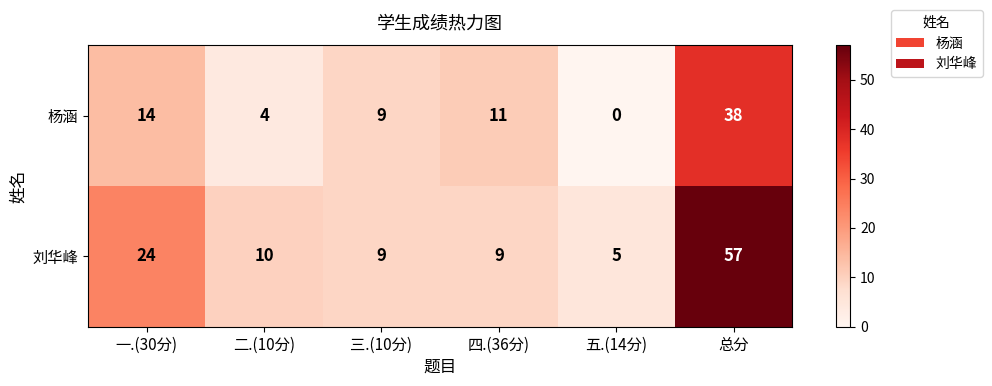

Which label corresponds to the smallest value in the chart?

五.(14分)